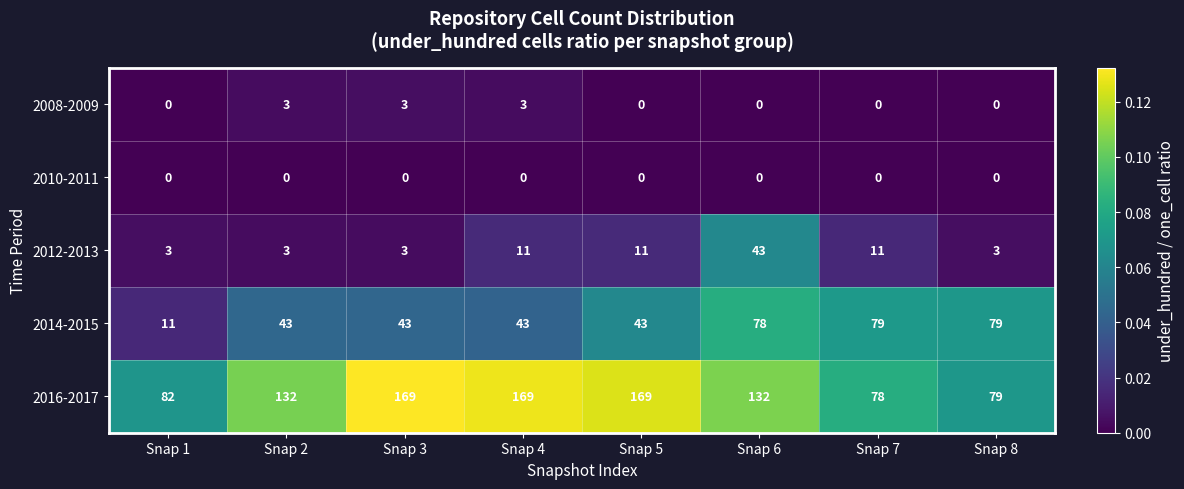

Rank the series by their maximum value, from highest to lowest.

2016-2017, 2014-2015, 2012-2013, 2008-2009, 2010-2011